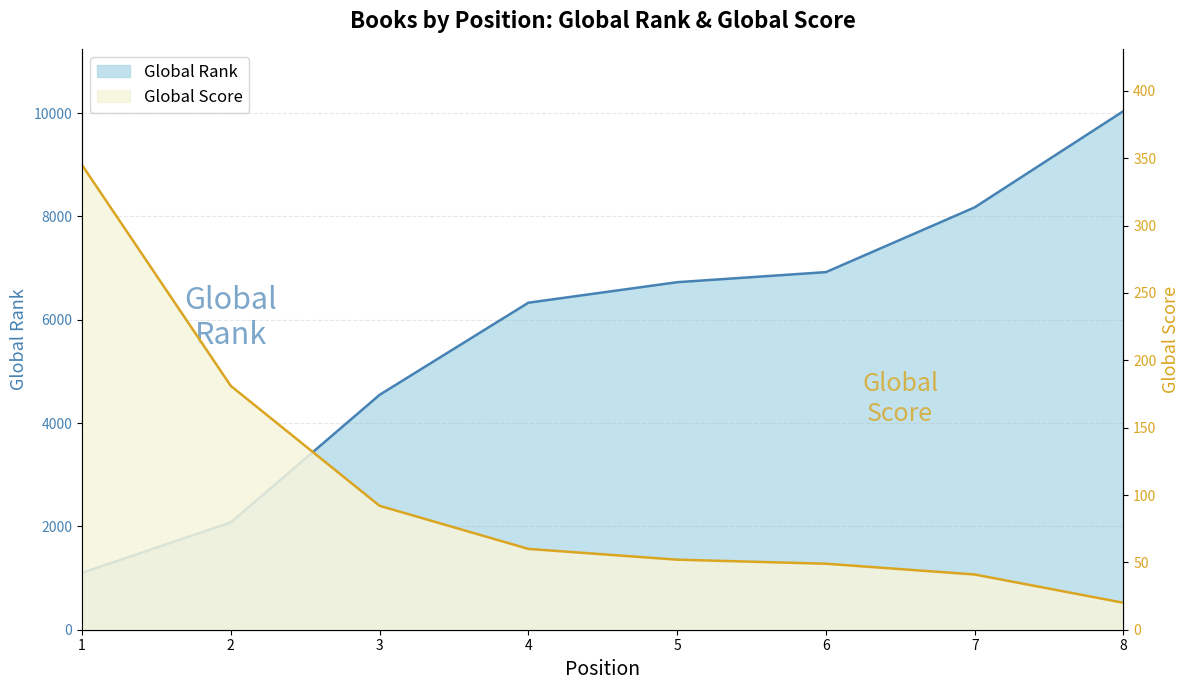

At which label is Global Score closest to 182?

2